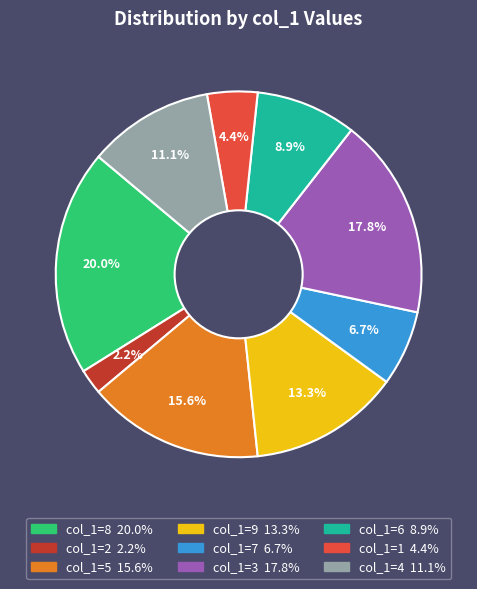

Does any single category account for the majority?

No